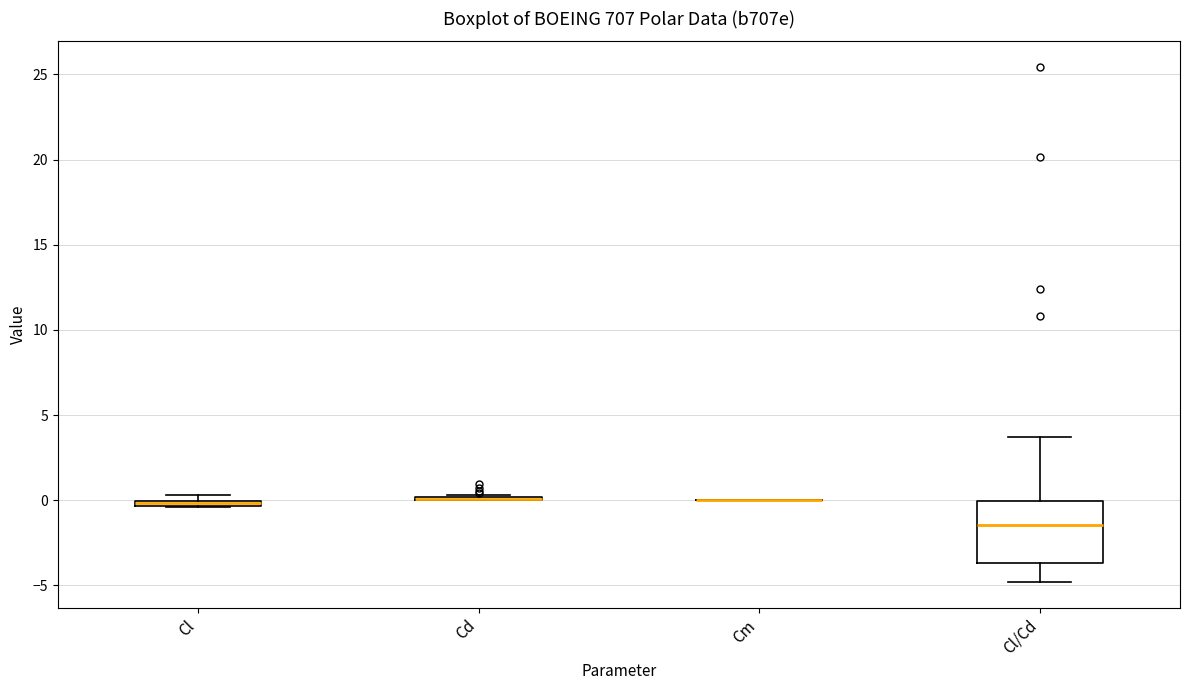

Which box is the tallest, from its lower edge to its upper edge?

Cl/Cd